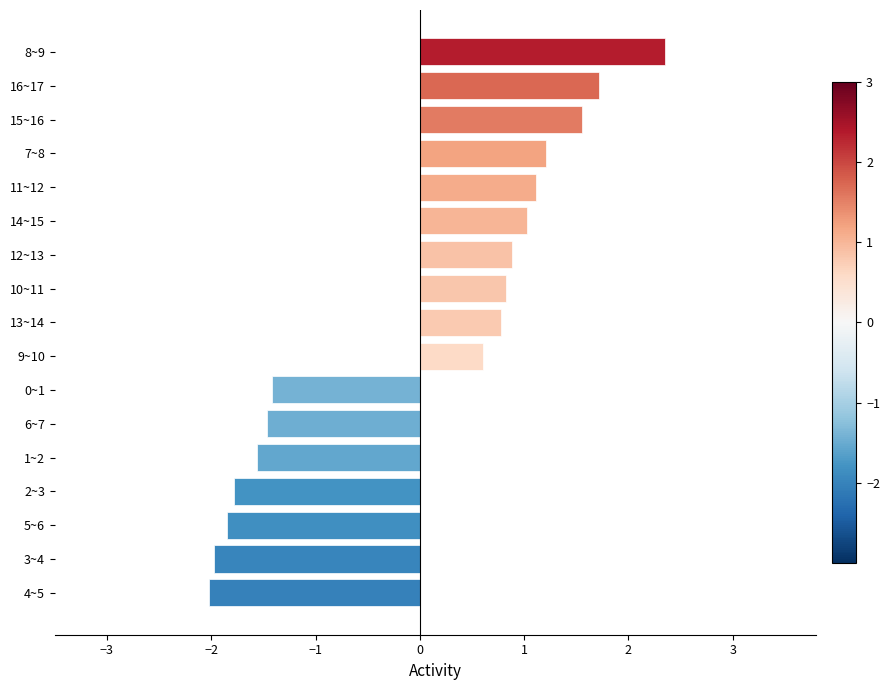

How many categories are shown in the chart?

17